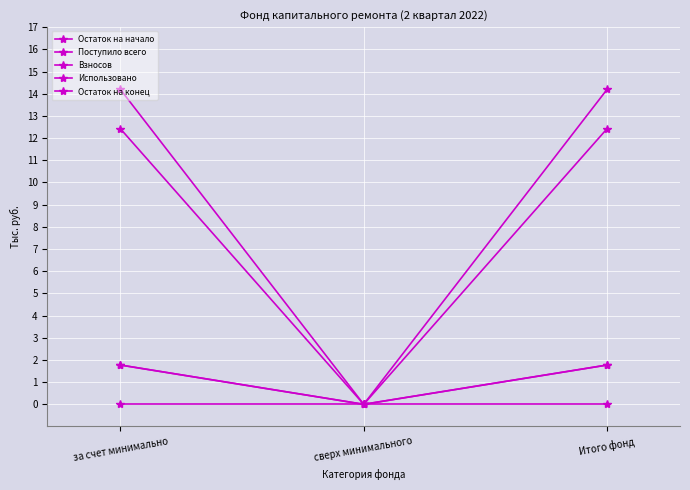

Does the chart have visible grid lines?

Yes